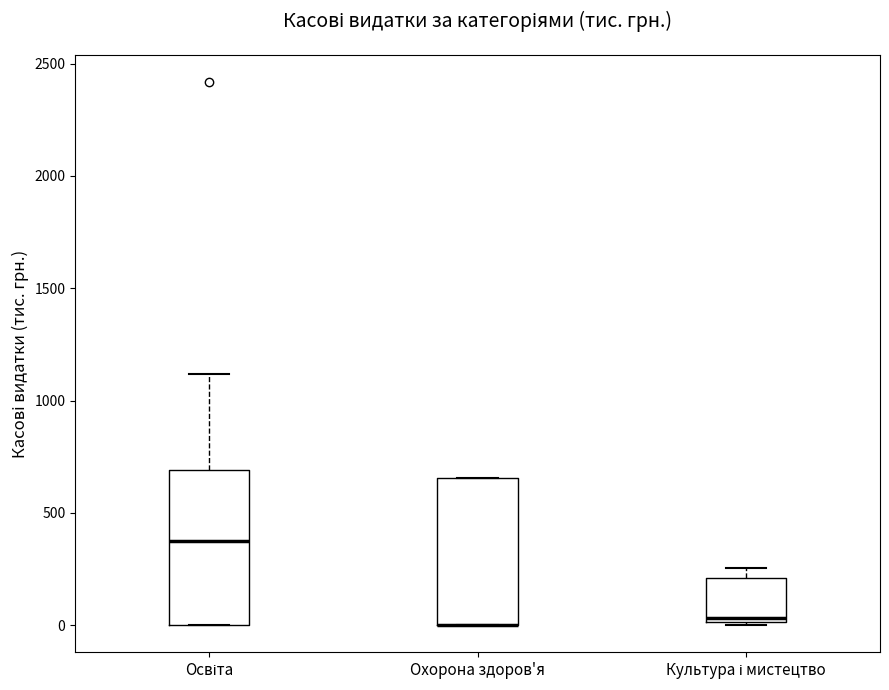

Where is the lower edge of the box for Охорона здоров'я on the y-axis? The values are not printed on the chart, so give them approximately, as read against the axis.

0